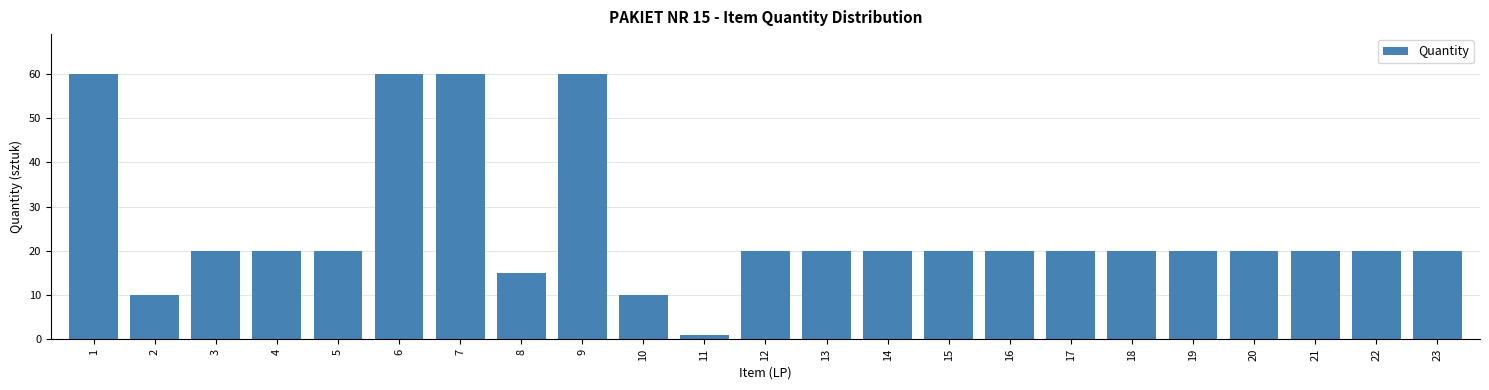

Reading left to right, what are all the values shown in this chart?

60	10	20	20	20	60	60	15	60	10	1	20	20	20	20	20	20	20	20	20	20	20	20